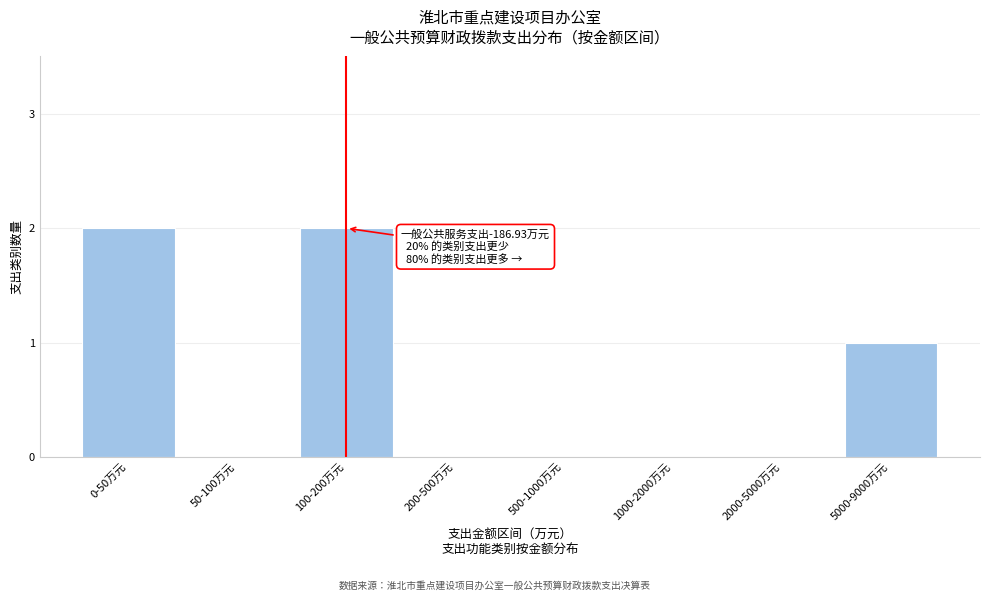

Reading left to right, what are all the values shown in this chart?

0-50万元=2	50-100万元=0	100-200万元=2	200-500万元=0	500-1000万元=0	1000-2000万元=0	2000-5000万元=0	5000-9000万元=1